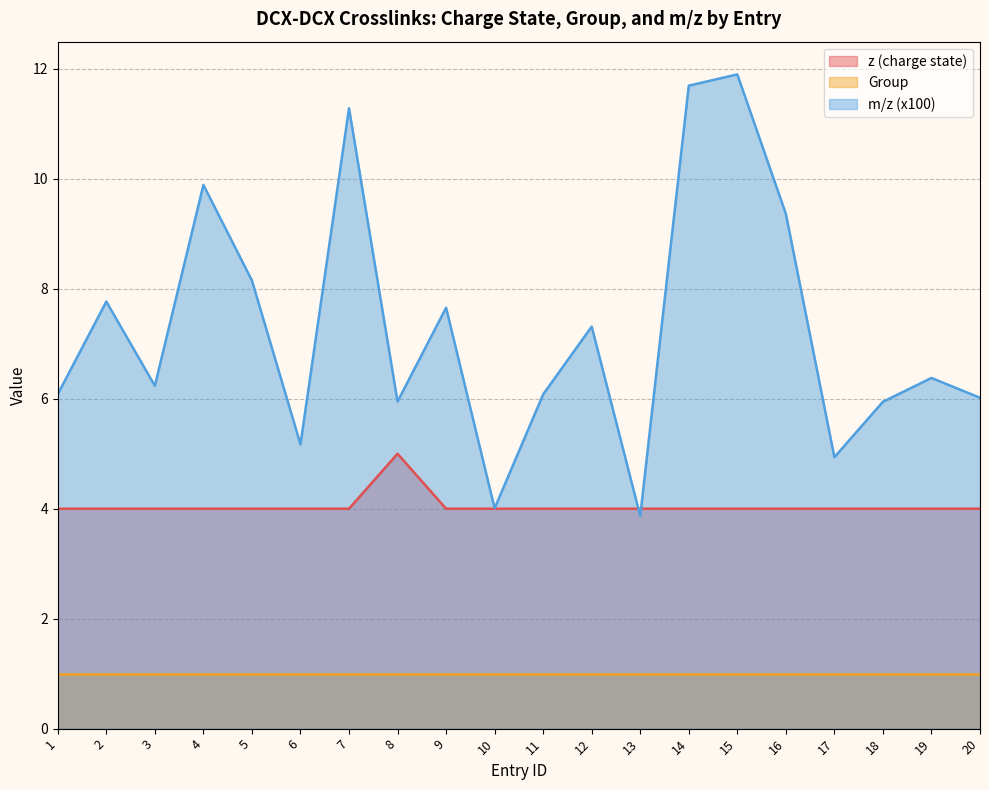

What is the spread (max minus min) of values at 6?

4.2